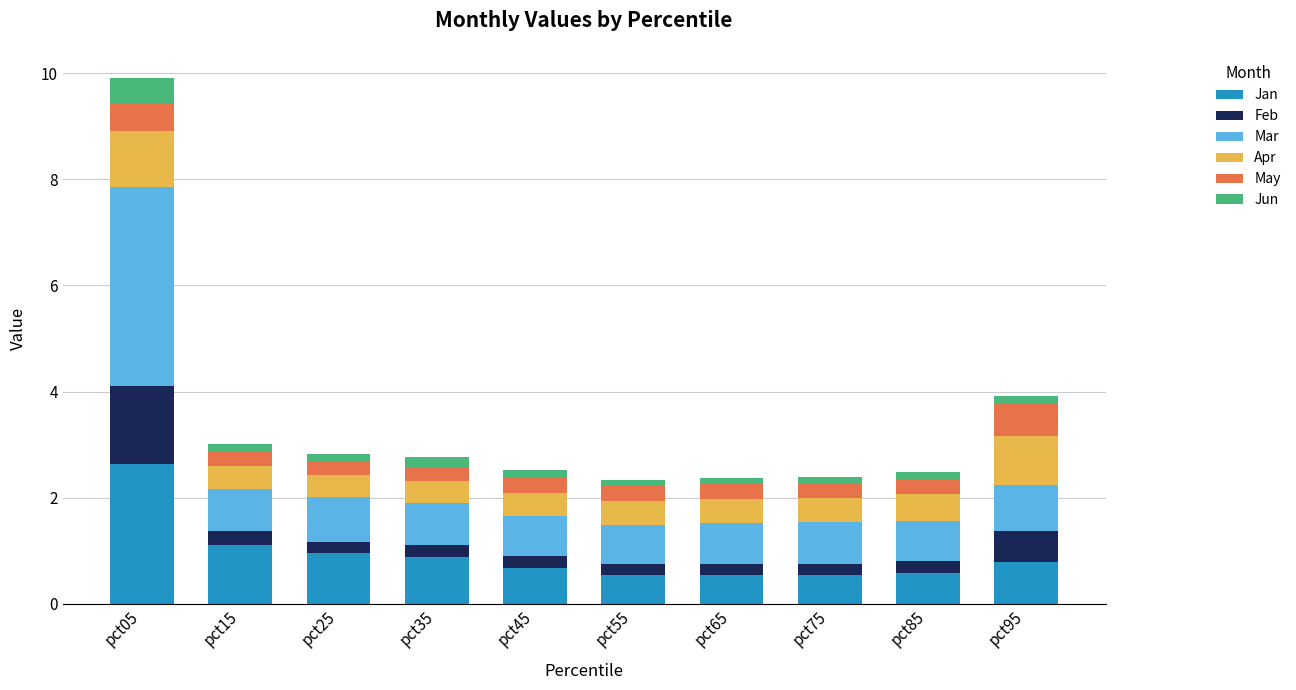

How many bars are there in total?

10